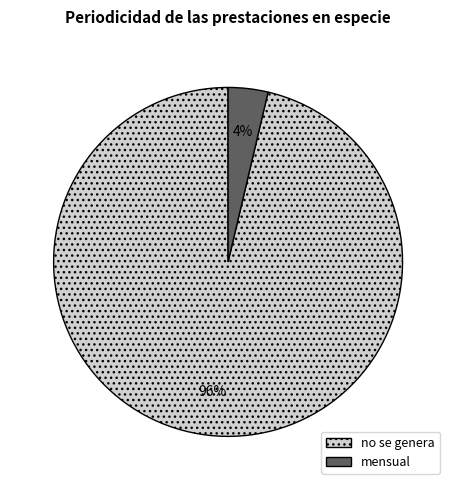

Which category accounts for the majority?

no se genera